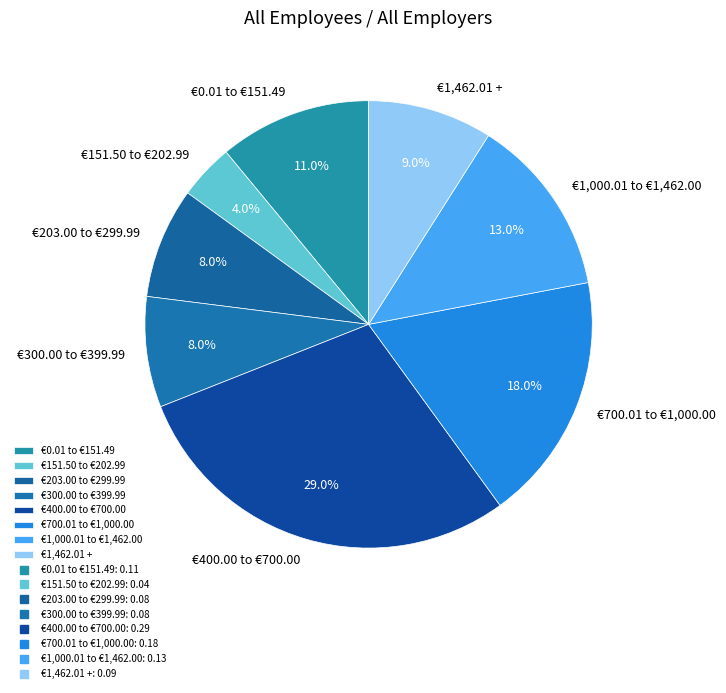

Which category has the biggest portion of the pie?

€400.00 to €700.00